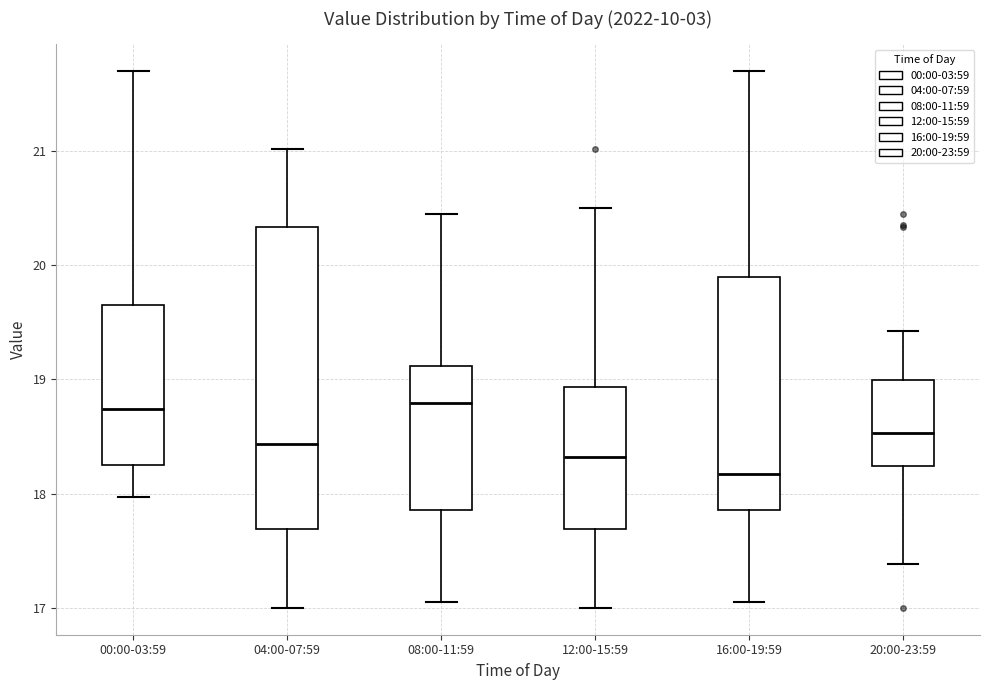

Where is the lower edge of the box for 16:00-19:59 on the y-axis? The values are not printed on the chart, so give them approximately, as read against the axis.

17.9